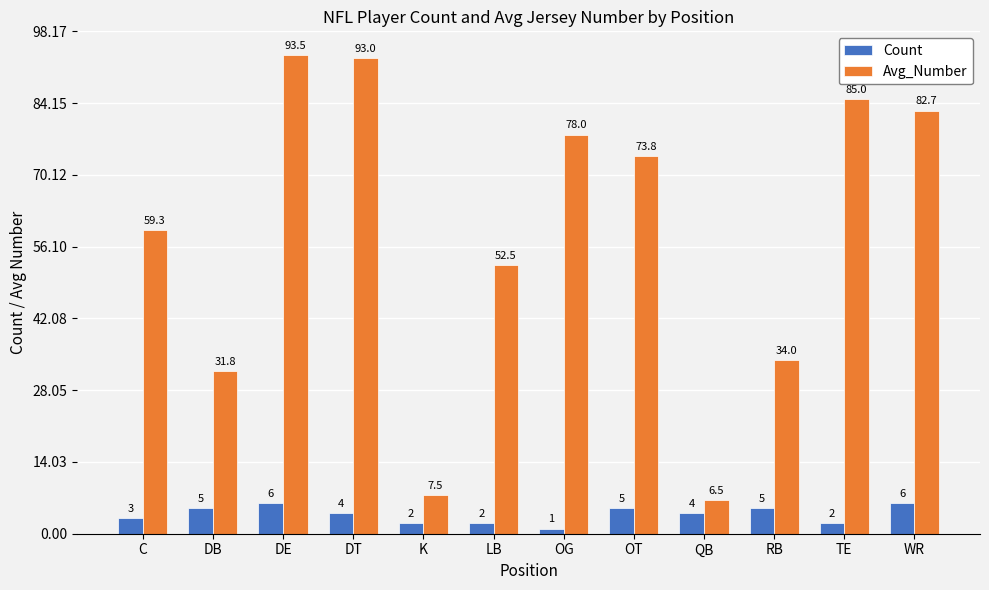

What is the label of the 9th bar from the left?

QB